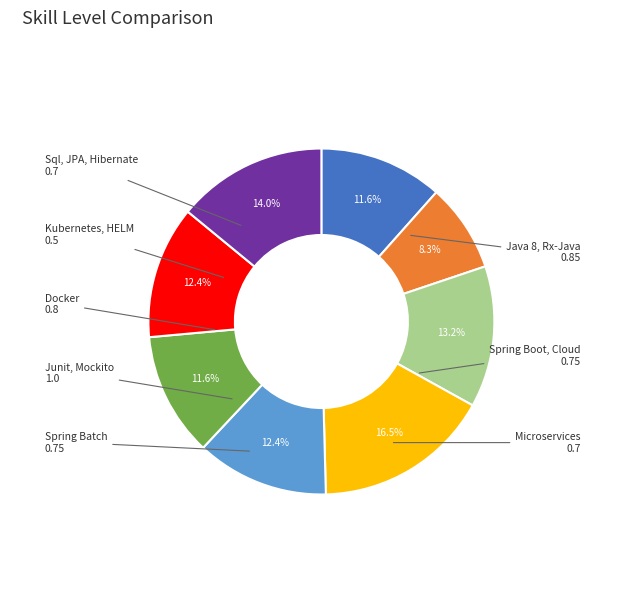

Is there a majority slice in this chart?

No